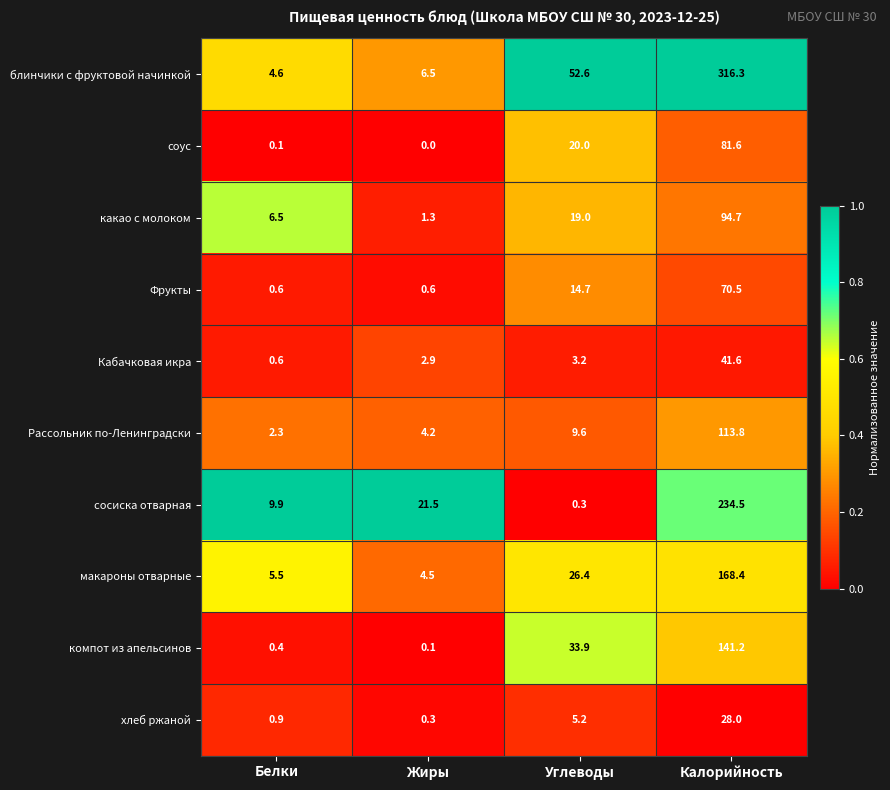

The value of Рассольник по-Ленинградски at Белки is 1.0. True or false?

False